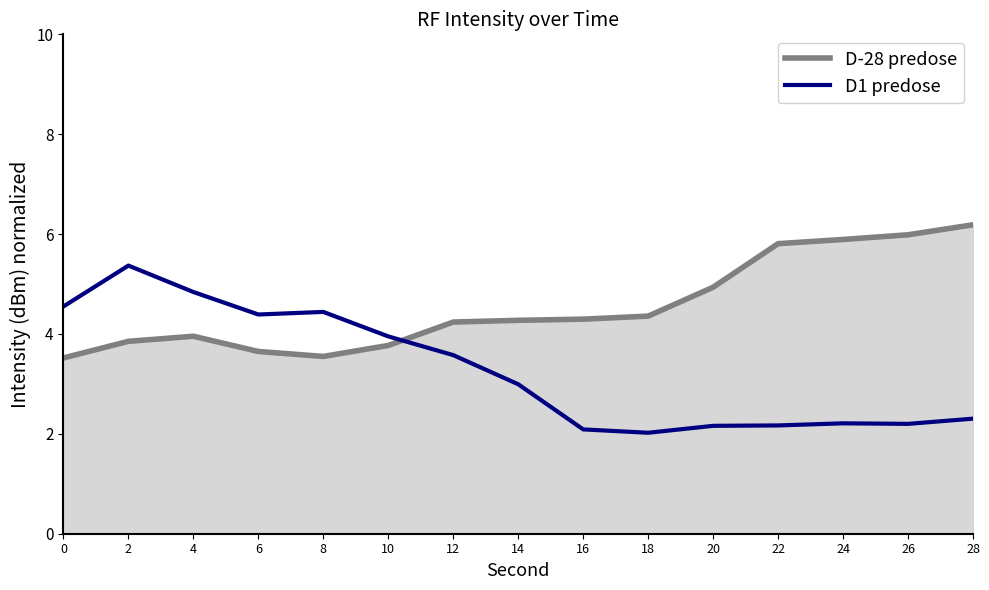

At which label is D1 predose closest to 3?

14